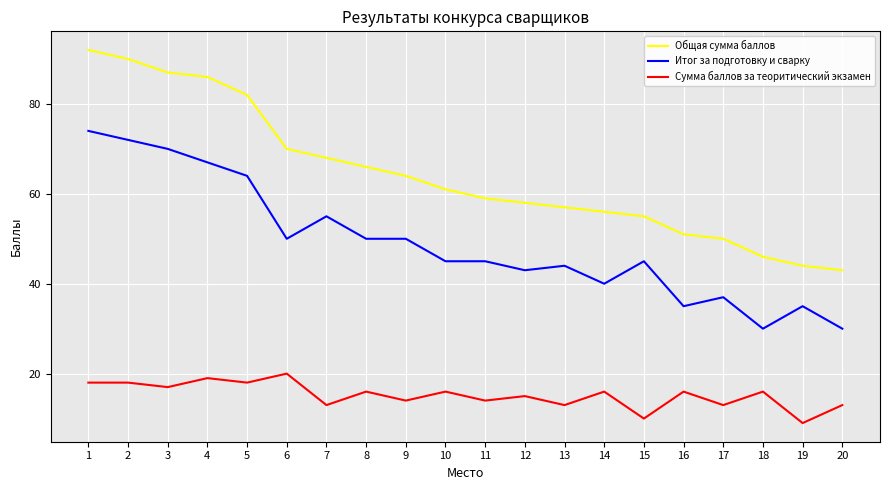

List the series in order of their peak value, highest first.

Общая сумма баллов, Итог за подготовку и сварку, Cумма баллов за теоритический экзамен